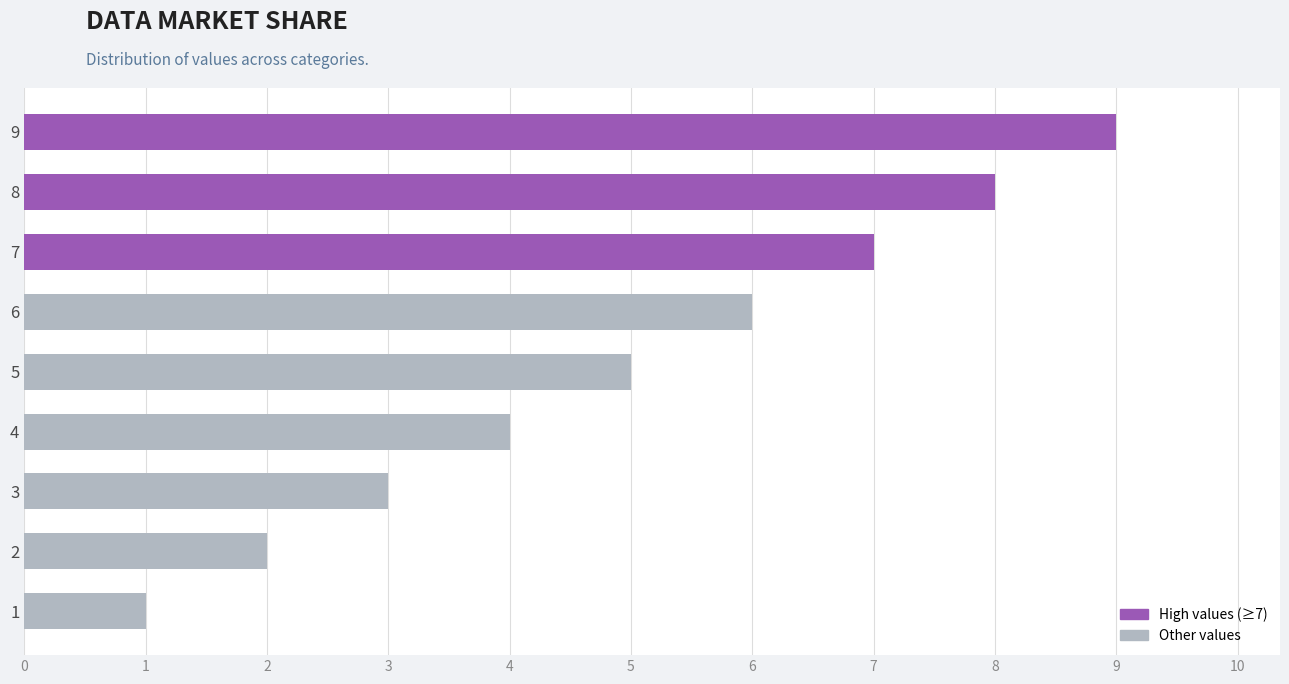

What is the difference between the values at 2 and 5?

3